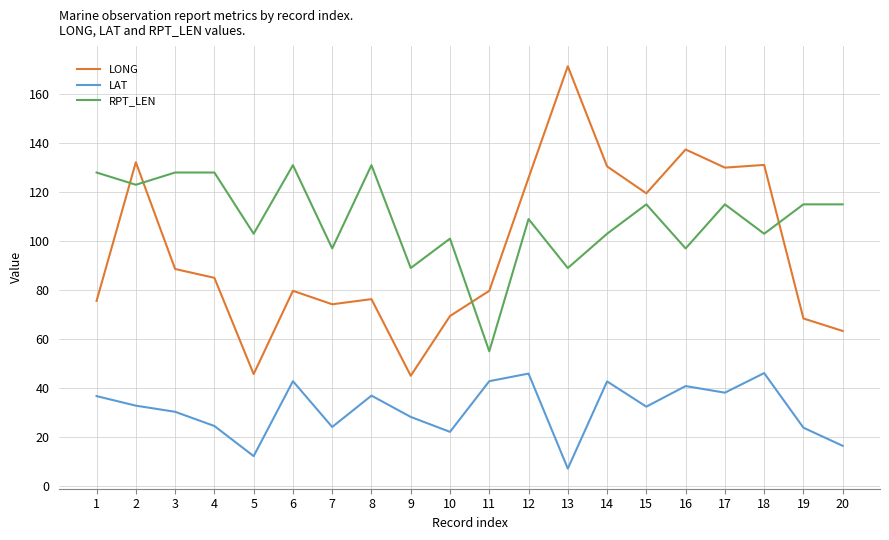

Which series has the largest total across all categories?

RPT_LEN